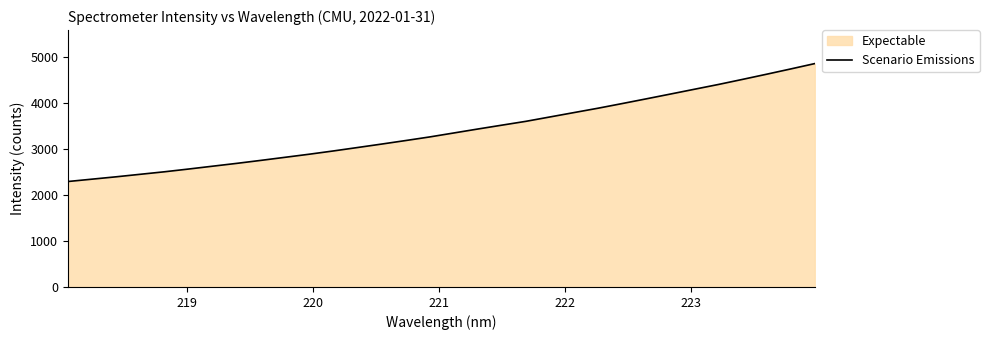

Does the chart have visible grid lines?

No